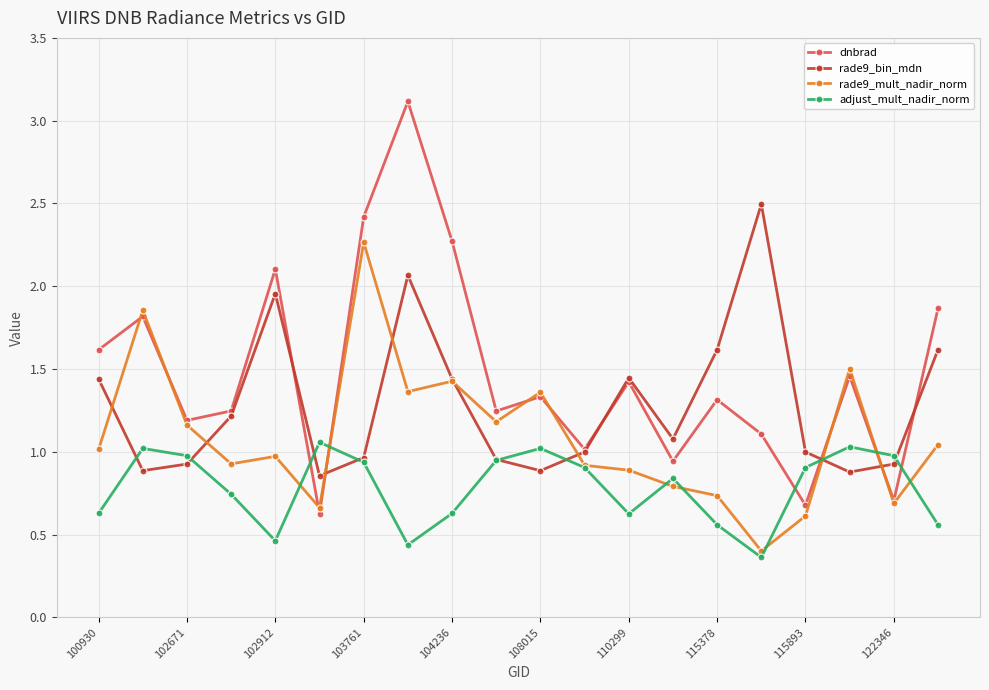

What are all the series names shown in the legend?

dnbrad, rade9_bin_mdn, rade9_mult_nadir_norm, adjust_mult_nadir_norm